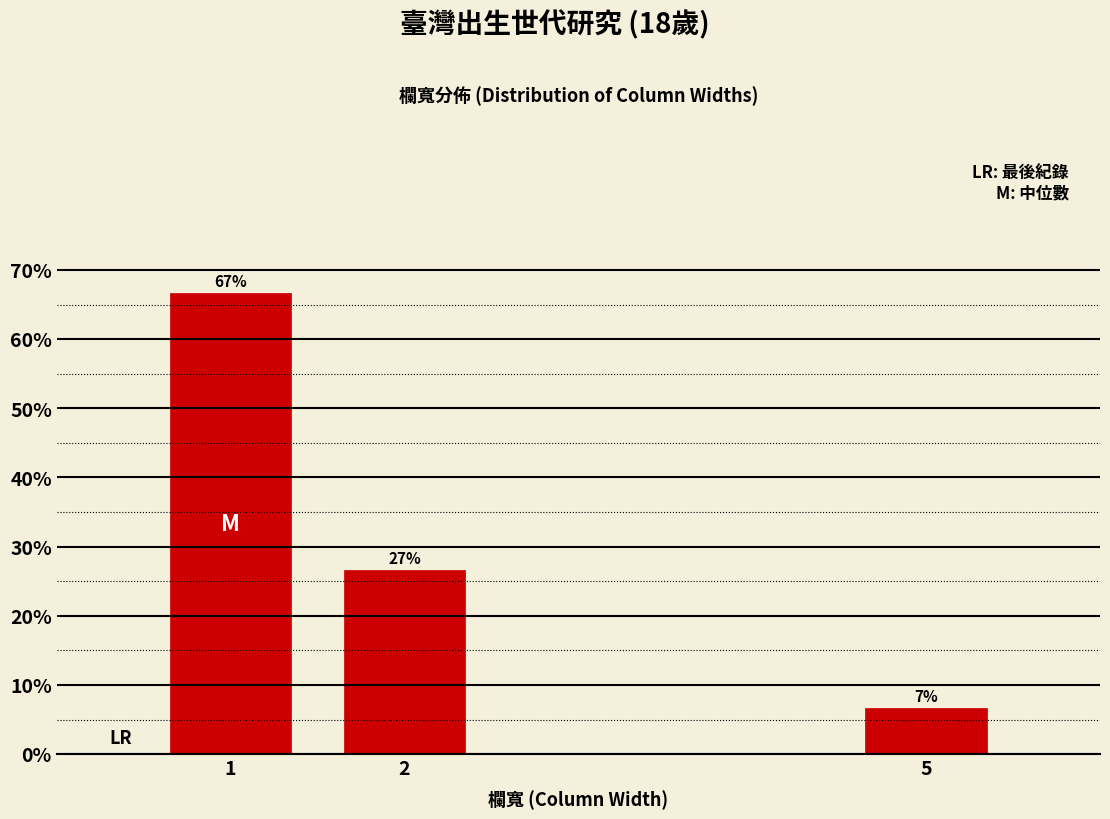

Are the bars horizontal?

No